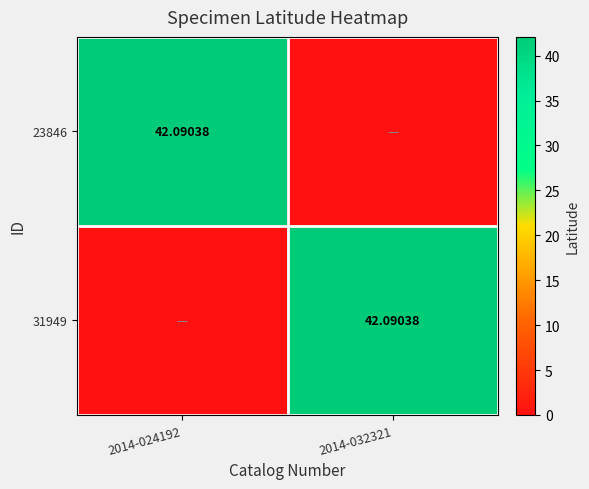

What is the sum of all 31949 values?

42.1